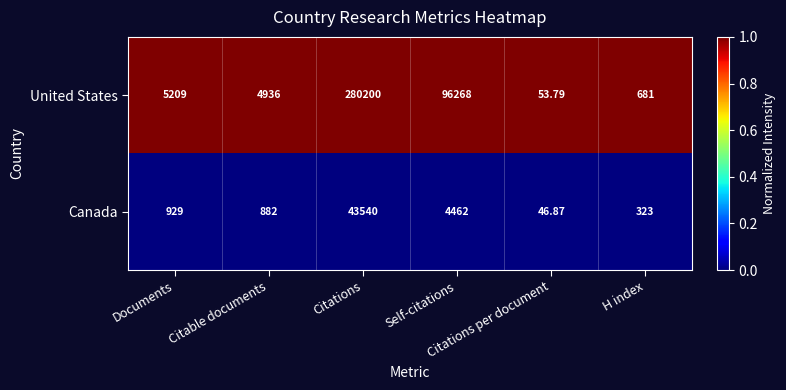

Which series has the widest spread of values?

United States